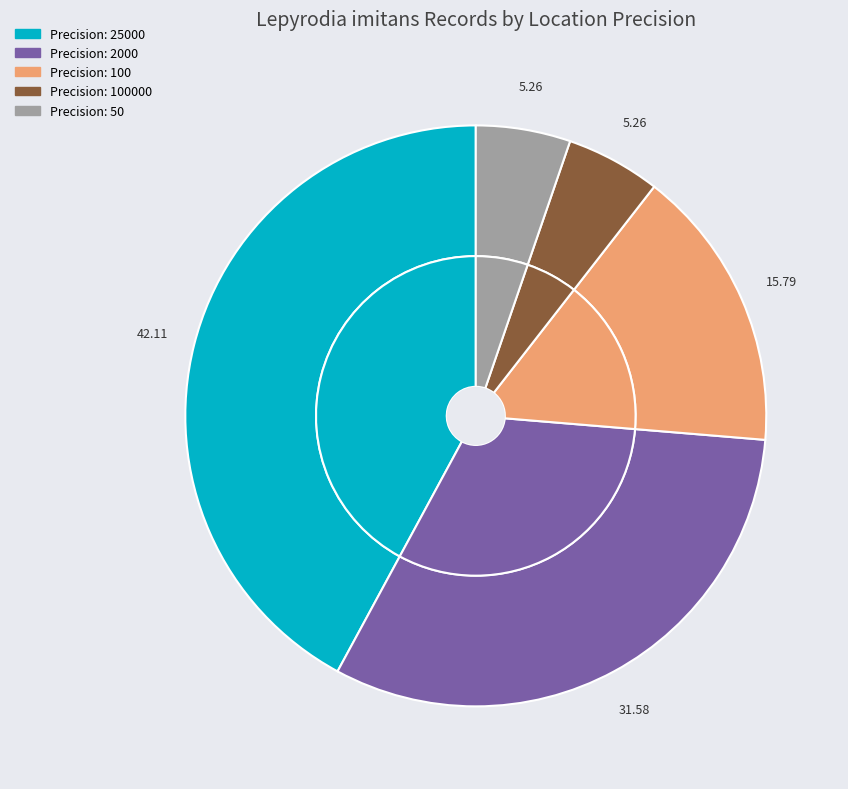

To the nearest percent, what is the average slice percentage?

20%